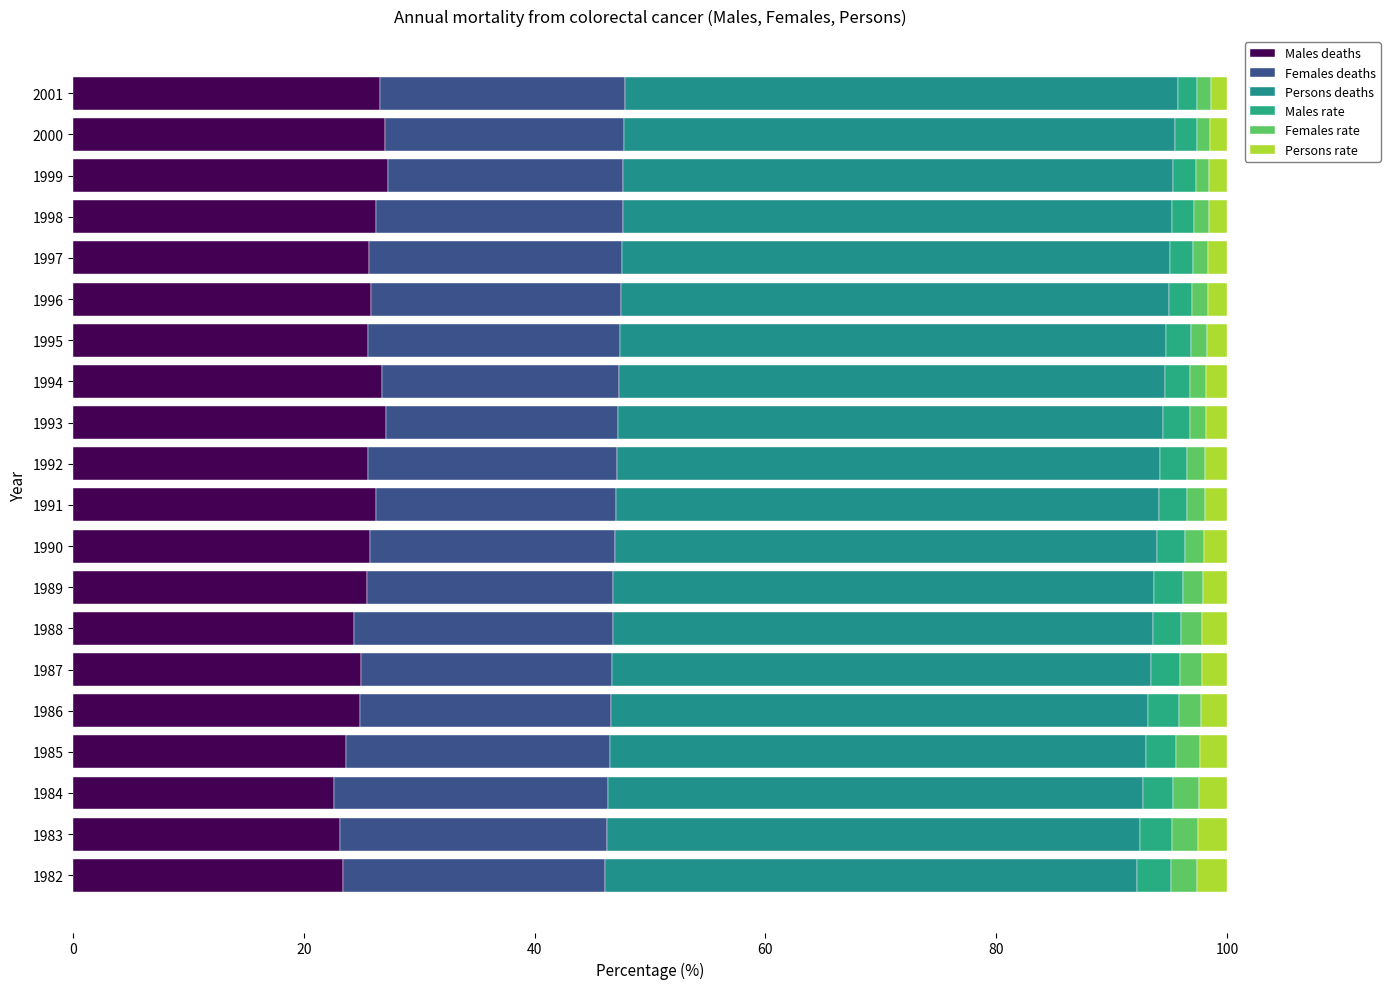

What is the difference between the maximum and minimum values in the Persons deaths series?

1.8